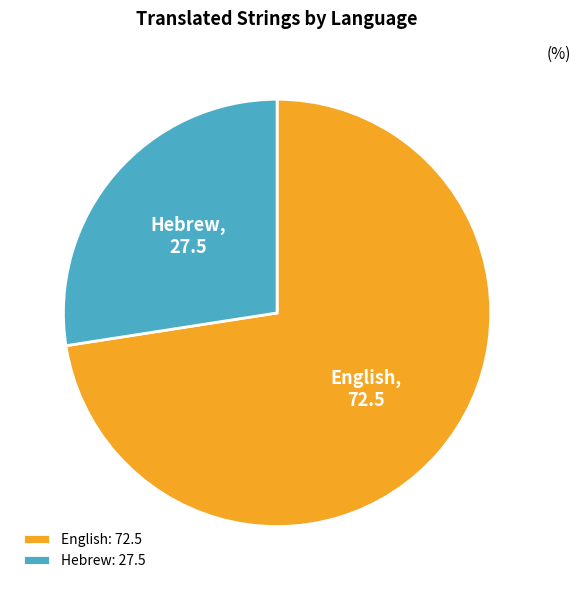

Combined, do English and Hebrew account for over 50%?

Yes